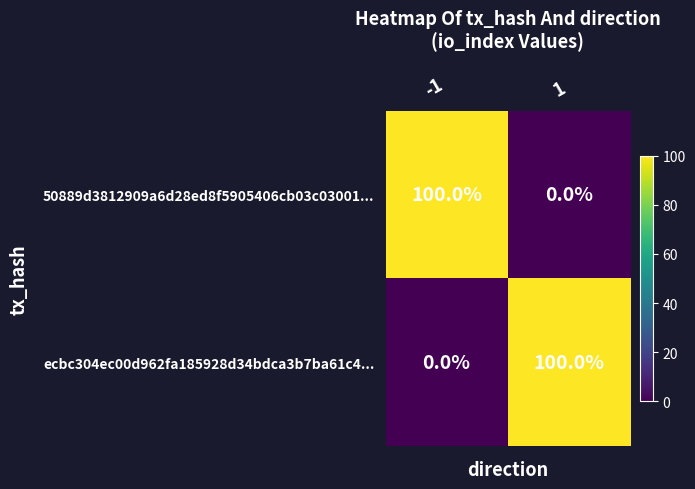

What is the maximum value shown in the chart?

100